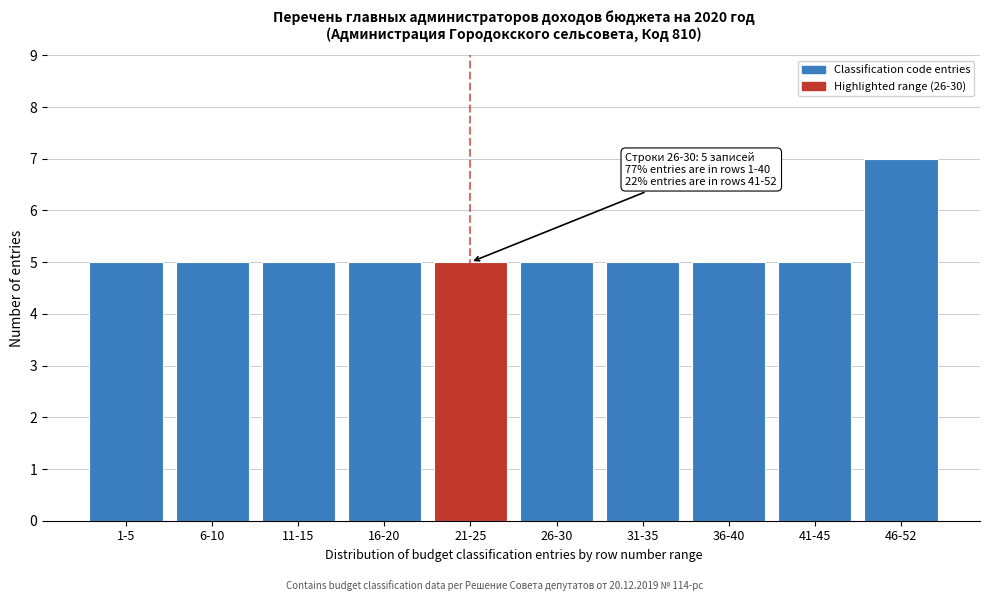

Reading left to right, what are all the values shown in this chart?

5	5	5	5	5	5	5	5	5	7